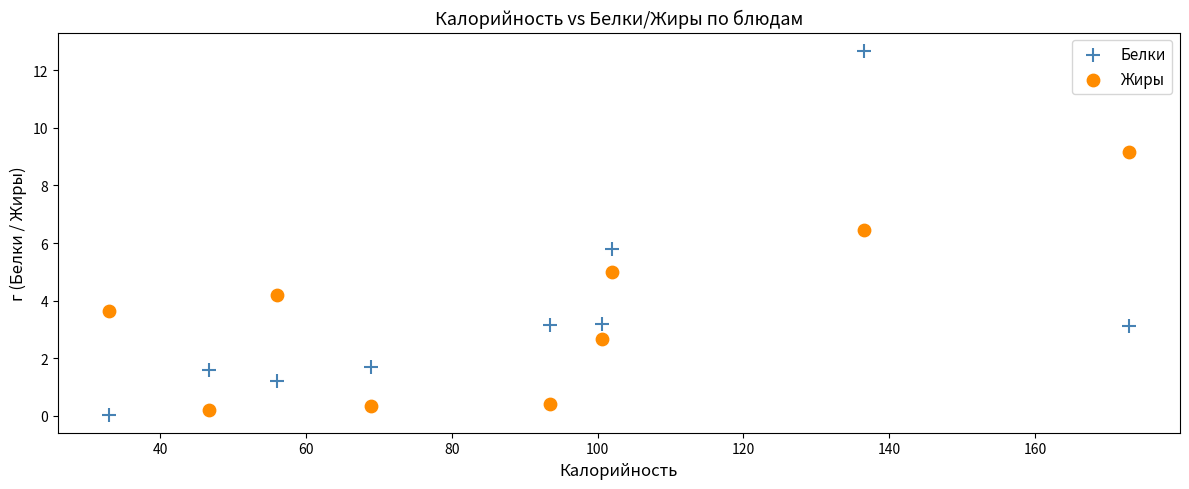

In the Белки series, what Y value is closest to 6?

5.8